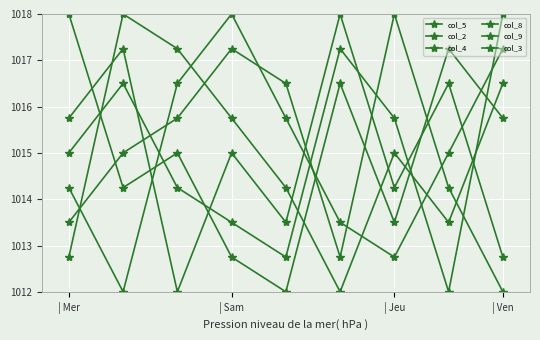

Reading left to right, list all the values displayed in this chart.

col_5: 1013.5	1015.0	1015.8	1017.2	1016.5	1012.8	1018.0	1014.2	1012.0
col_2: 1018.0	1014.2	1015.0	1012.8	1012.0	1016.5	1013.5	1017.2	1015.8
col_4: 1014.2	1012.0	1016.5	1018.0	1015.8	1013.5	1012.8	1015.0	1017.2
col_8: 1012.8	1018.0	1017.2	1015.8	1014.2	1012.0	1015.0	1013.5	1016.5
col_9: 1015.0	1016.5	1014.2	1013.5	1012.8	1017.2	1015.8	1012.0	1018.0
col_3: 1015.8	1017.2	1012.0	1015.0	1013.5	1018.0	1014.2	1016.5	1012.8